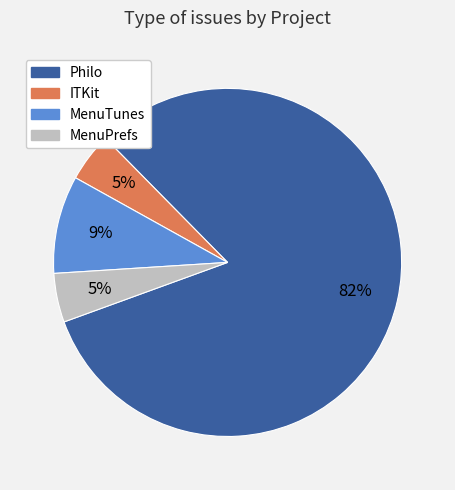

The Philo slice represents 82% of the pie. True or false?

True